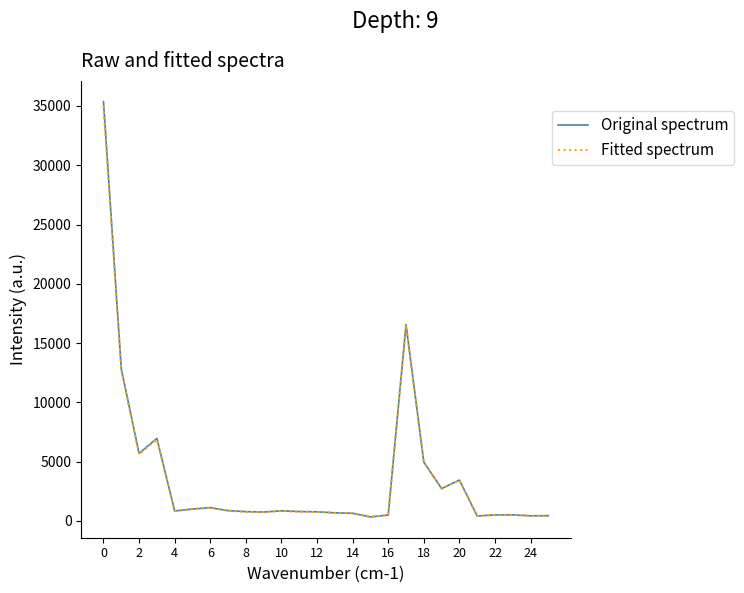

What is the greatest value displayed?

35366